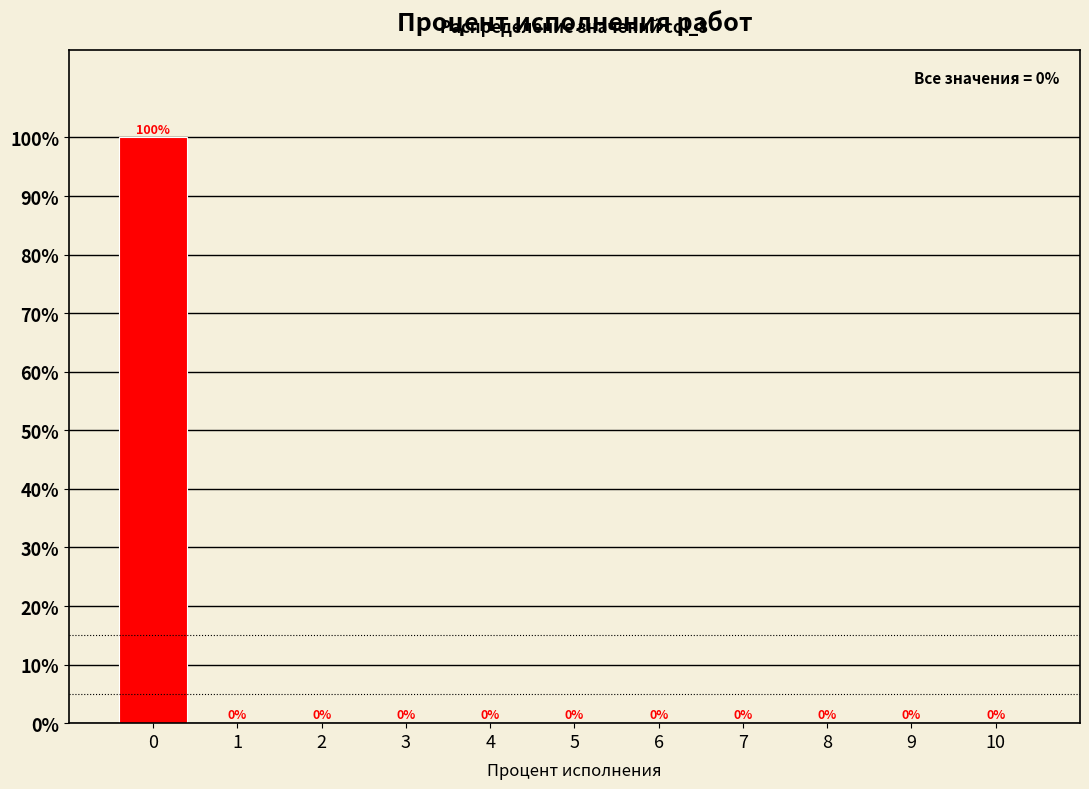

Reading left to right, transcribe this chart: for each bar, give the range it covers on the x-axis and its height.

-0.5 to 0.5: 100
0.5 to 1.5: 0
1.5 to 2.5: 0
2.5 to 3.5: 0
3.5 to 4.5: 0
4.5 to 5.5: 0
5.5 to 6.5: 0
6.5 to 7.5: 0
7.5 to 8.5: 0
8.5 to 9.5: 0
9.5 to 10.5: 0